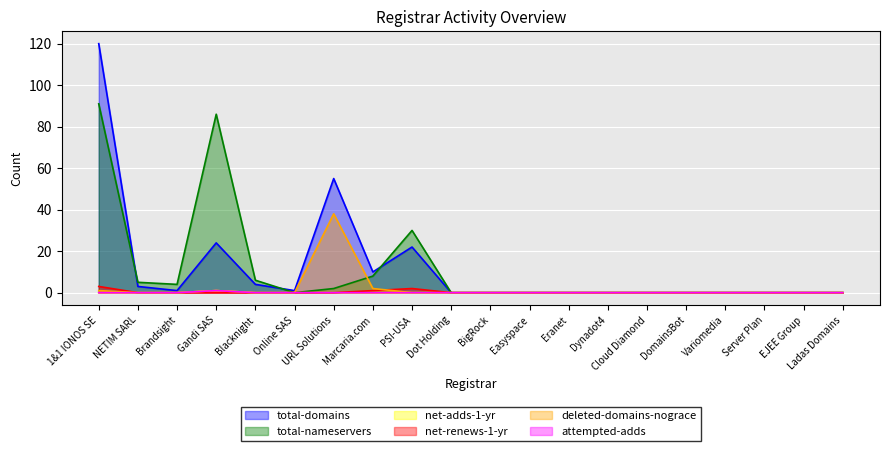

How many interior local peaks does the attempted-adds series have?

1